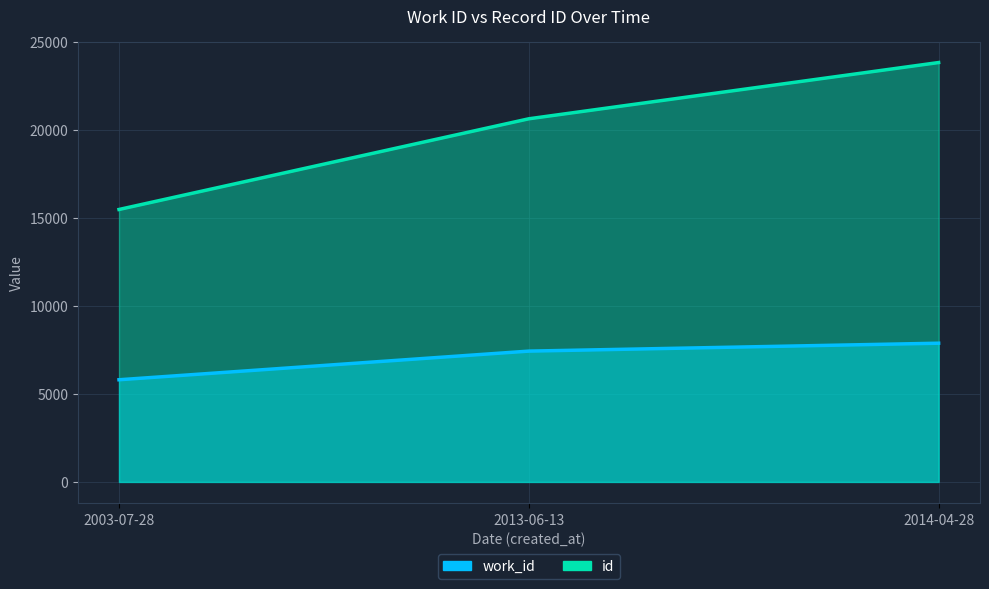

Which series has the largest total across all categories?

id